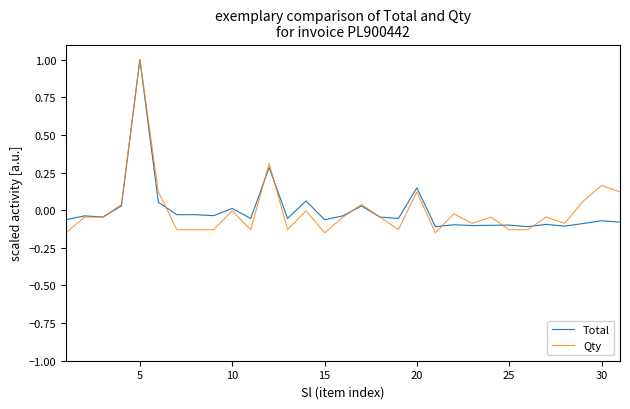

Which series has the widest spread of values?

Qty